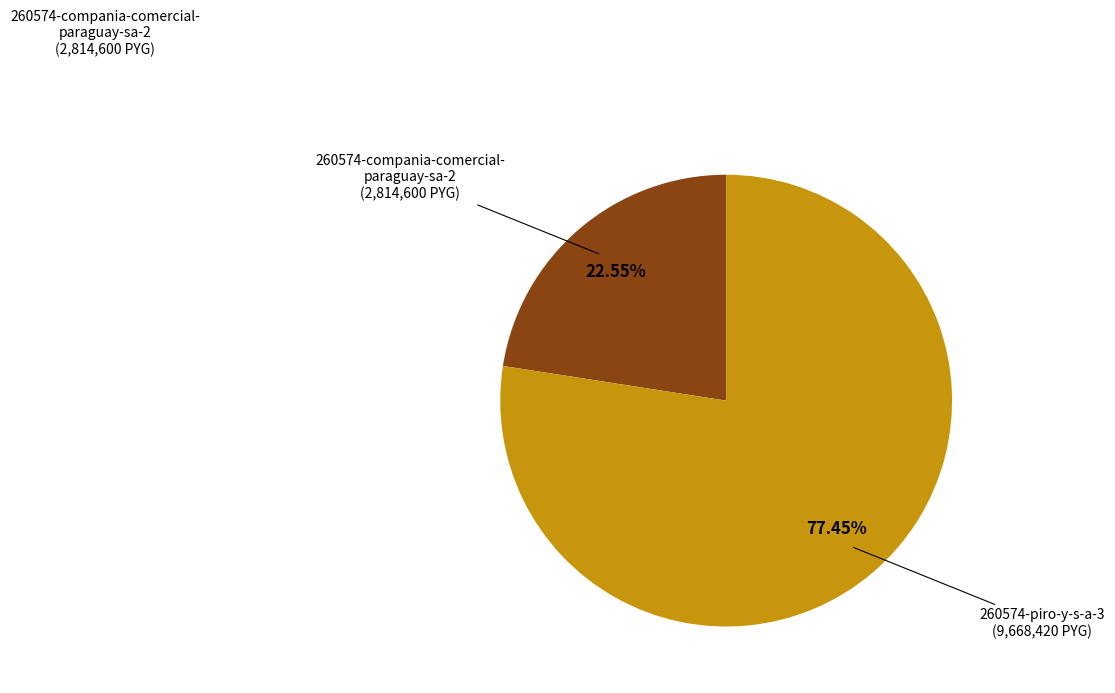

How many slices are in this pie chart?

2